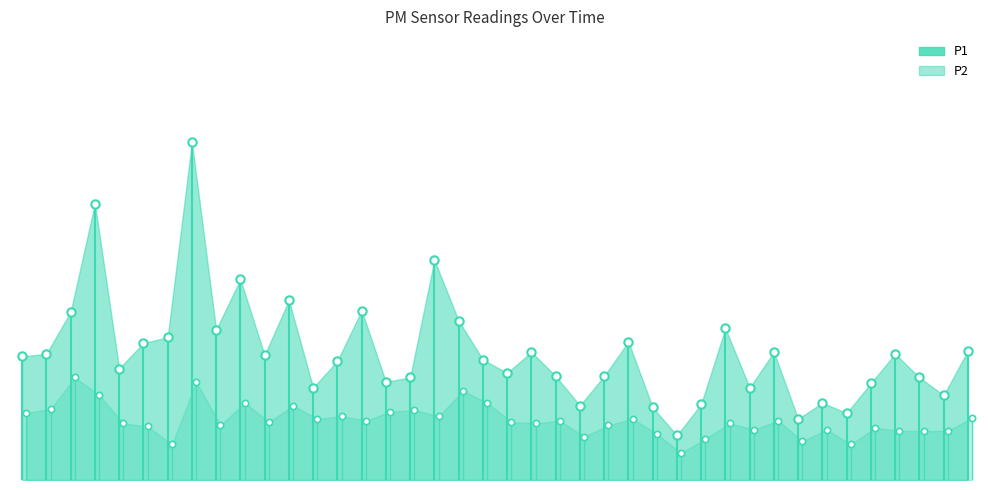

Rank the series by their maximum value, from lowest to highest.

P2, P1